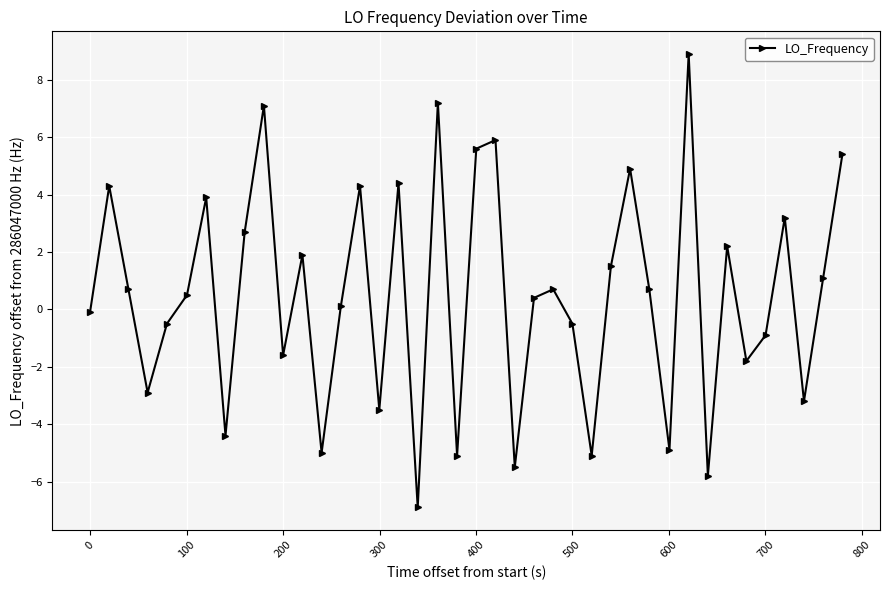

How many values are below zero?

17